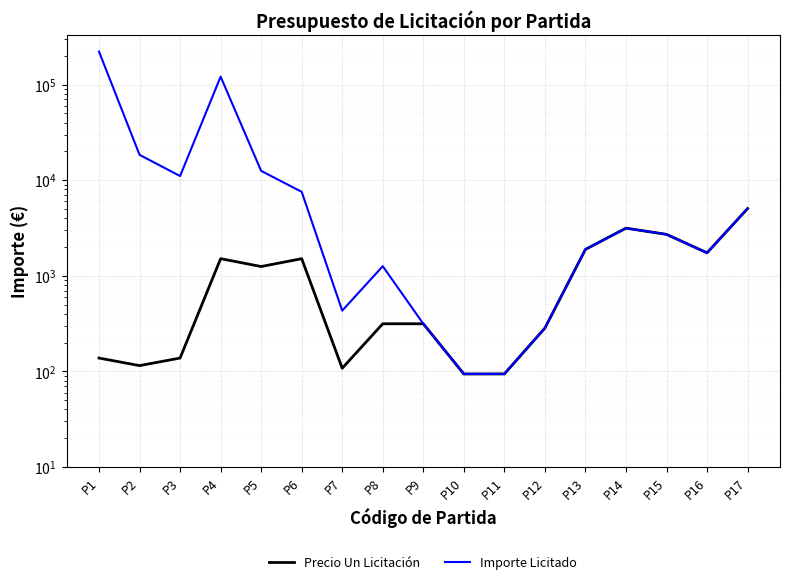

What is the approximate value of Precio Un Licitación at P12?

284.0